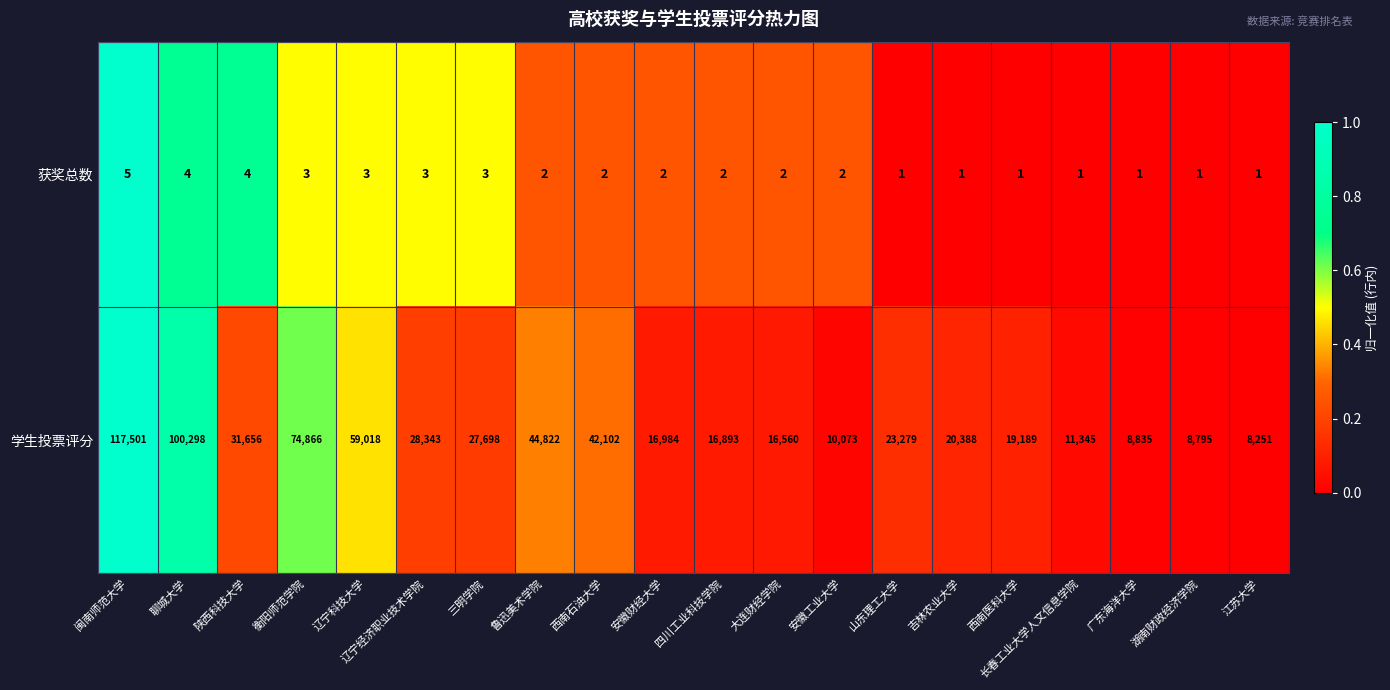

What is the difference between the highest and lowest values at 鲁迅美术学院?

44820